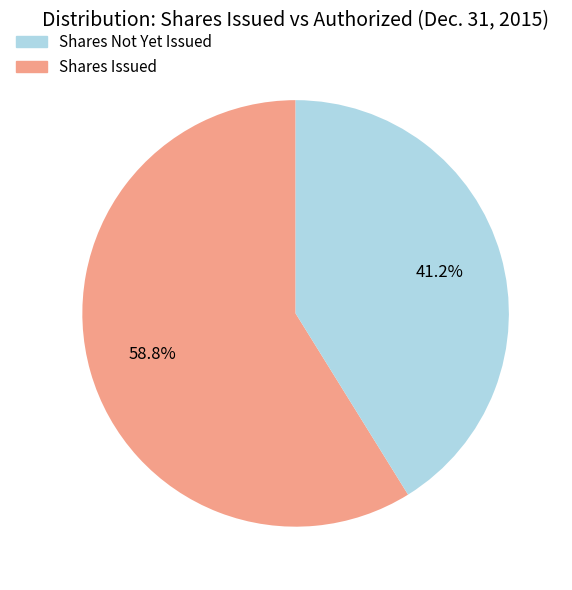

Does any single category account for the majority?

Yes